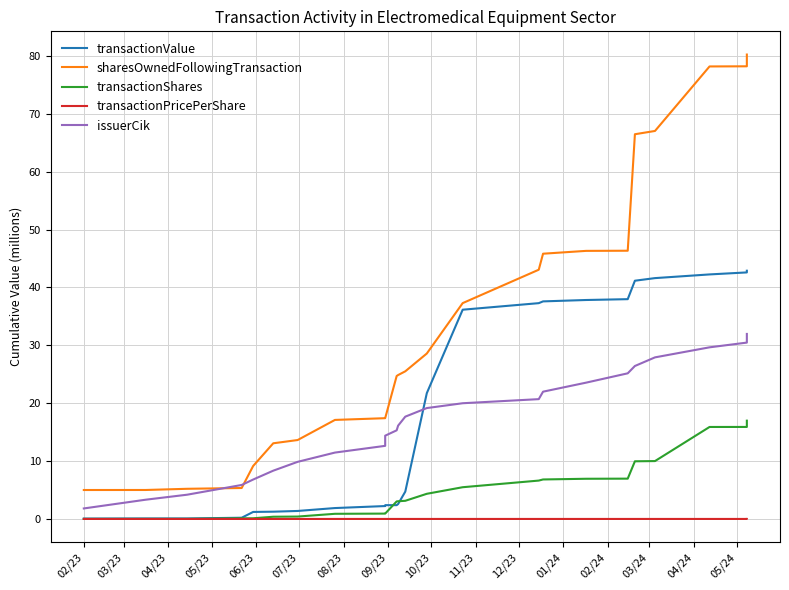

Which series has the largest range (max minus min)?

sharesOwnedFollowingTransaction